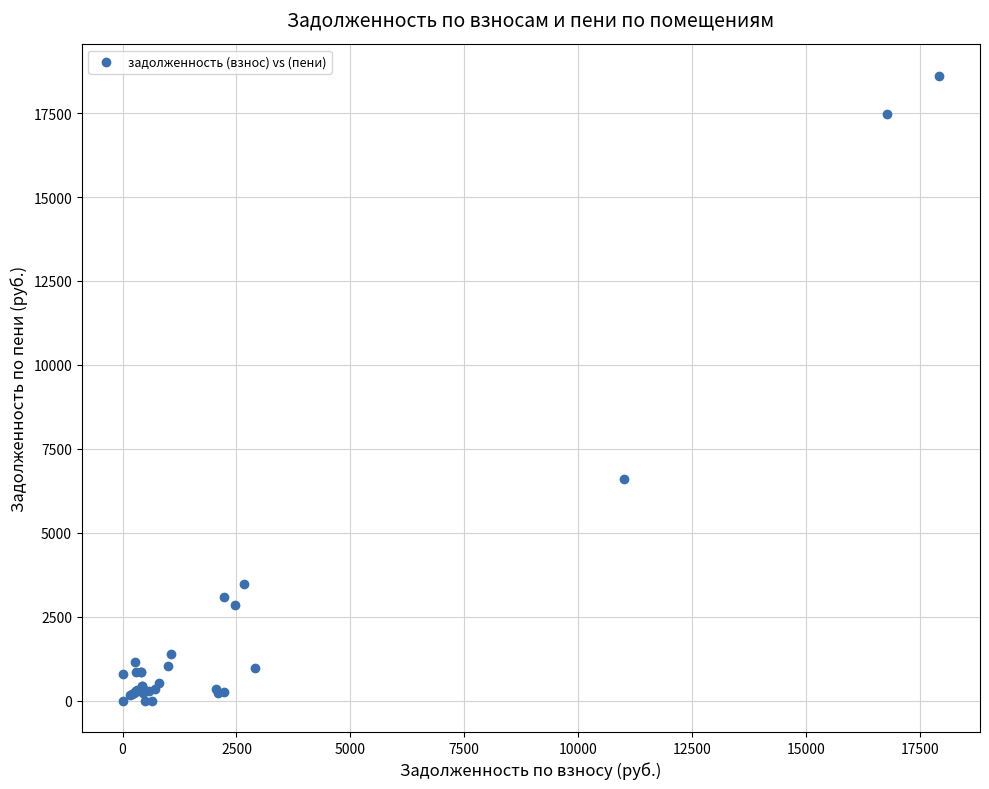

What Y value in the scatter plot is closest to 9306?

6617.0